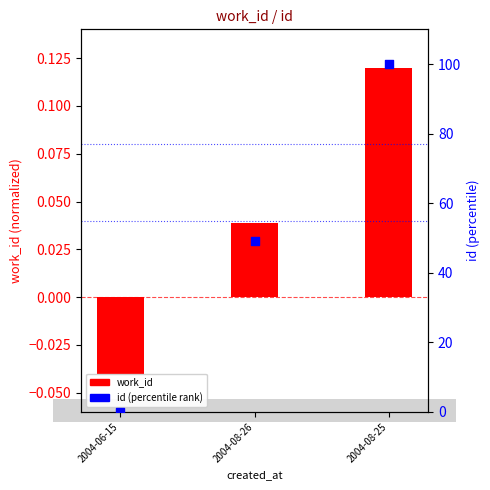

At which category is the sum across all series the highest?

2004-08-25